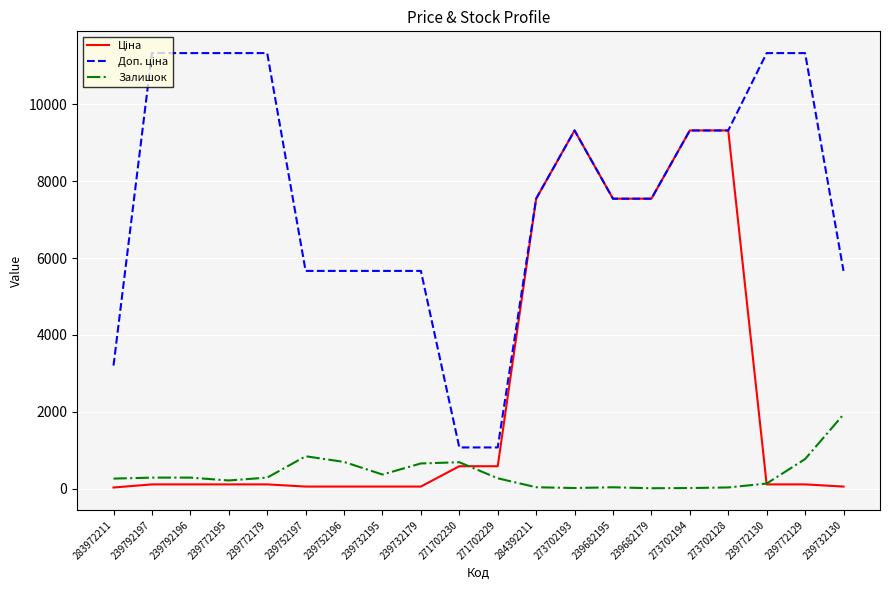

What is the maximum value shown in the chart?

11334.0